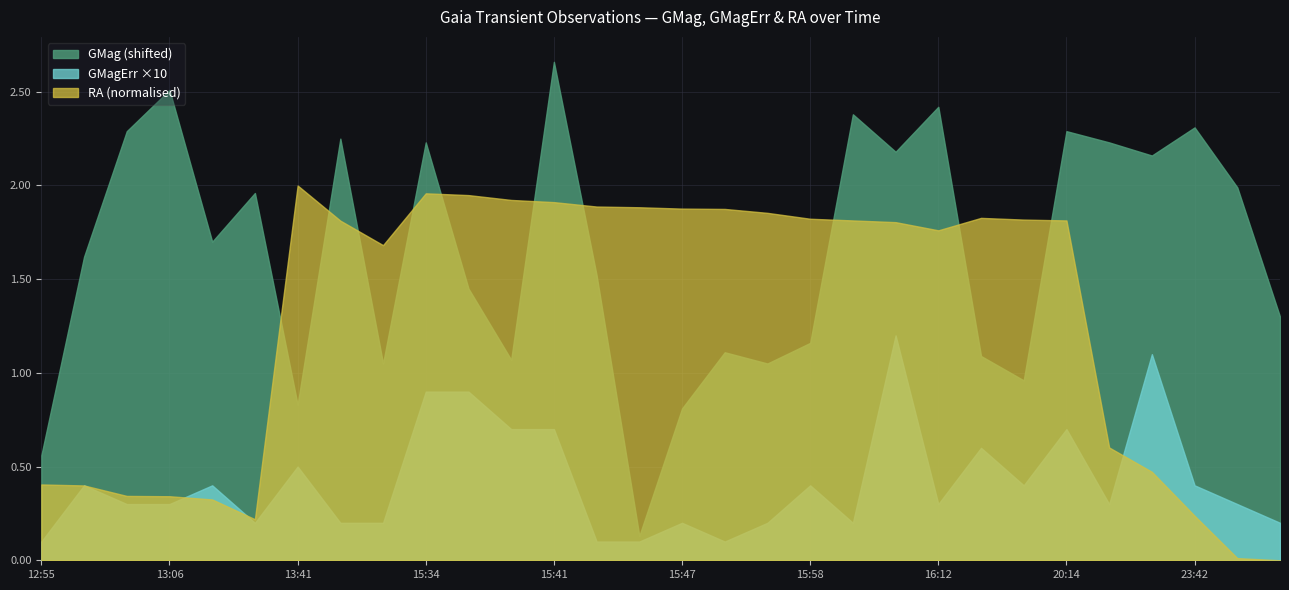

How many data points does each series have?

30